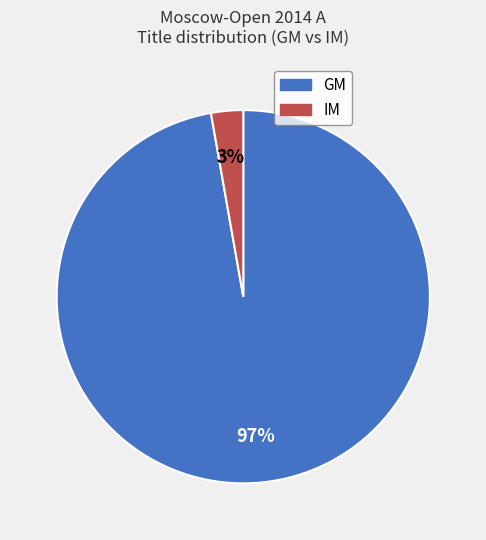

To the nearest percent, what is the difference between the largest and smallest slice percentages?

94%